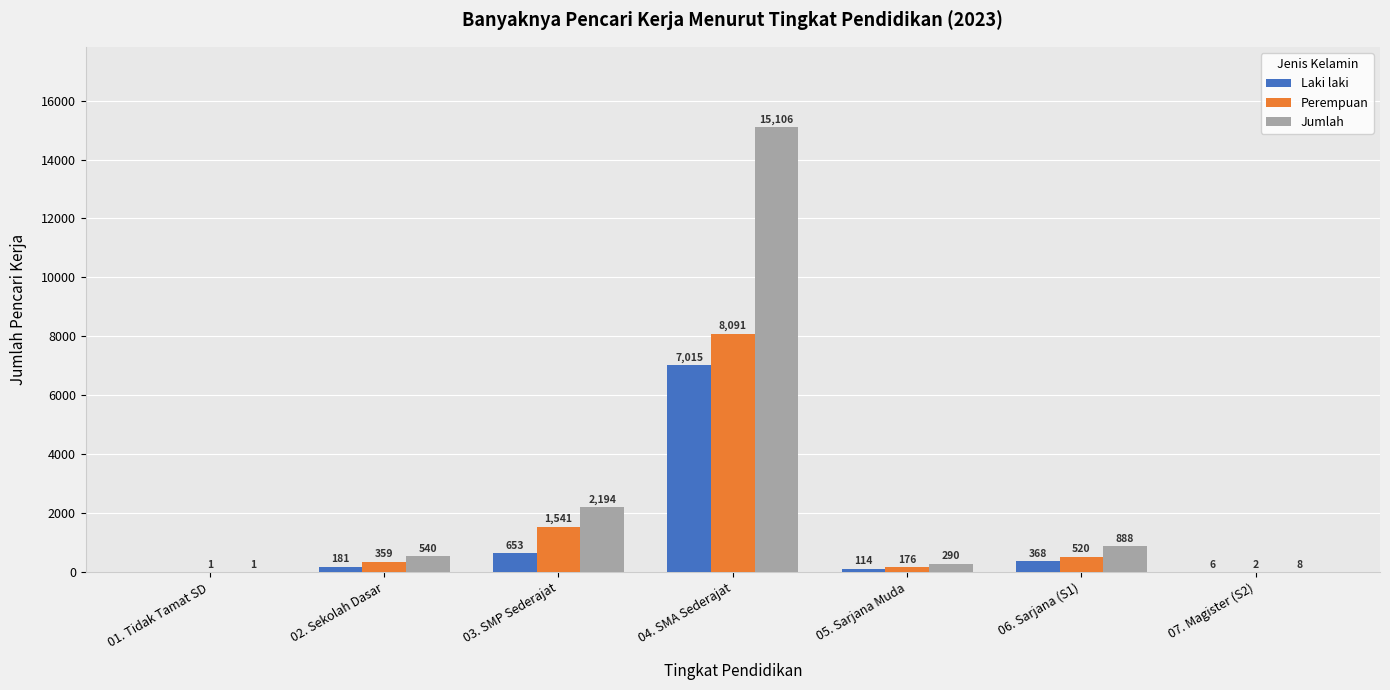

What are all the series names shown in the legend?

Laki laki, Perempuan, Jumlah